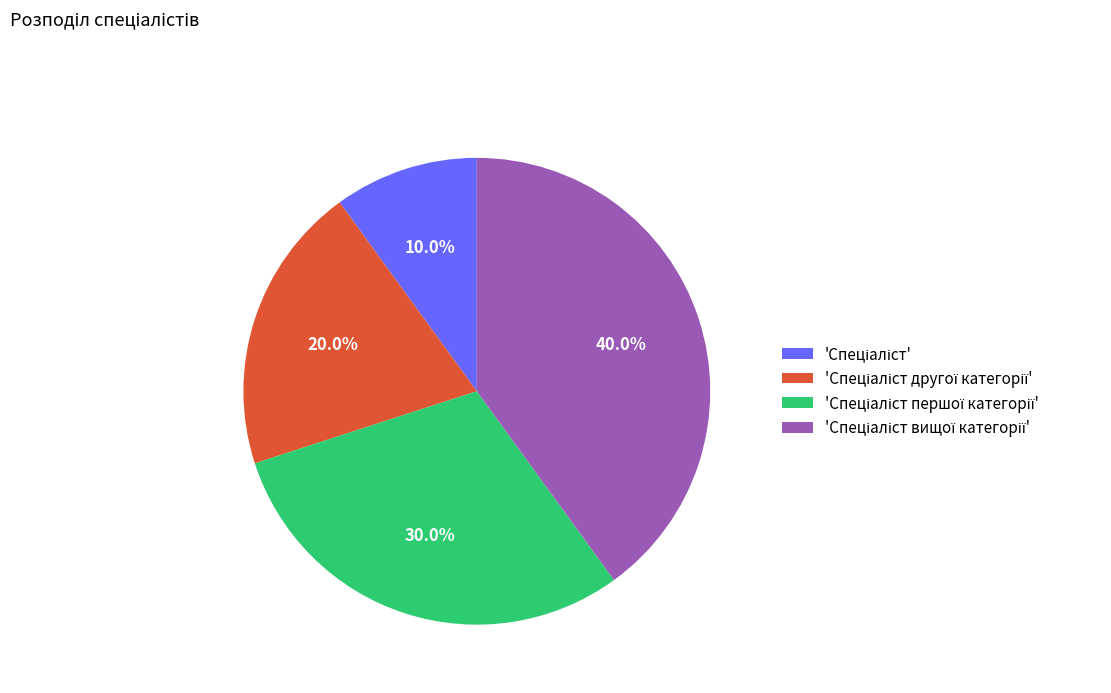

Does any single category account for the majority?

No